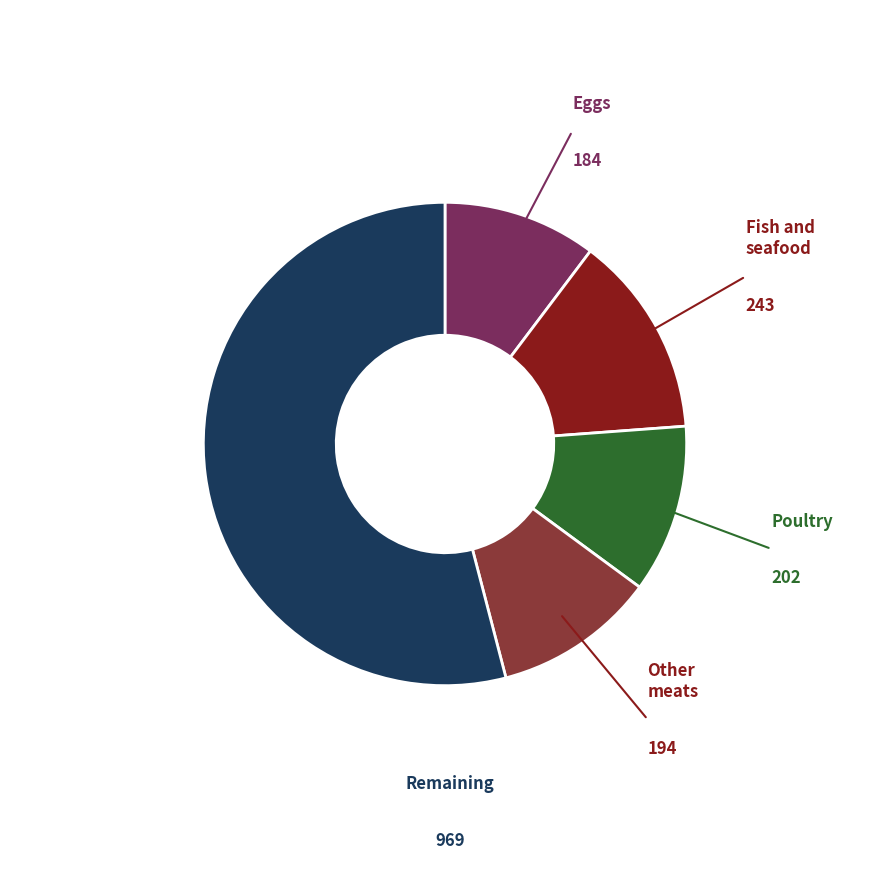

Is there any slice that represents more than half of the pie?

Yes